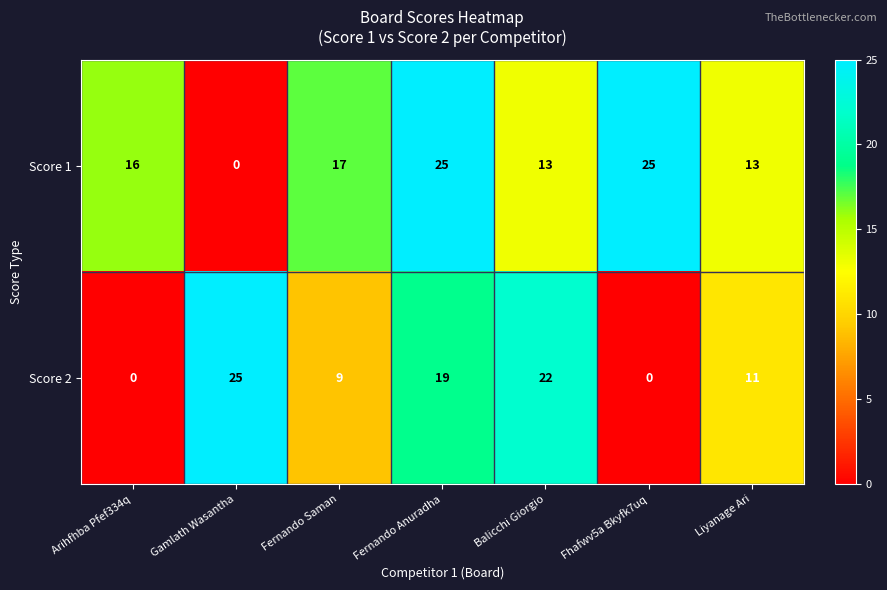

What is the greatest value displayed?

25